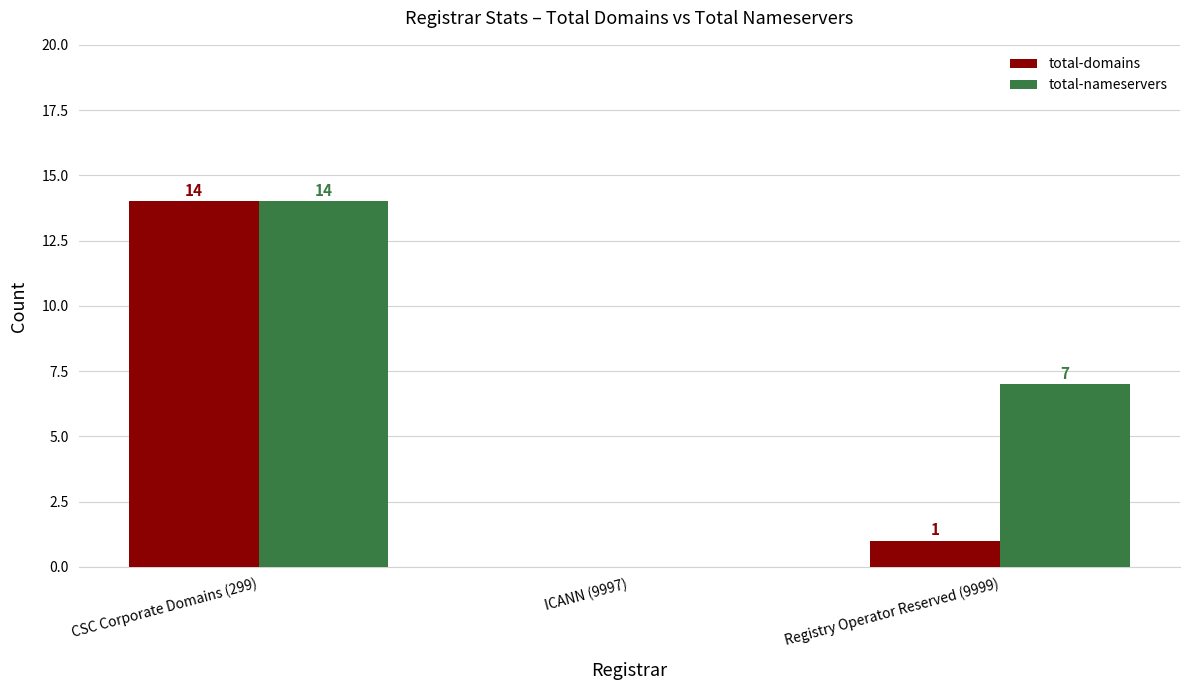

Which series has the largest total across all categories?

total-nameservers